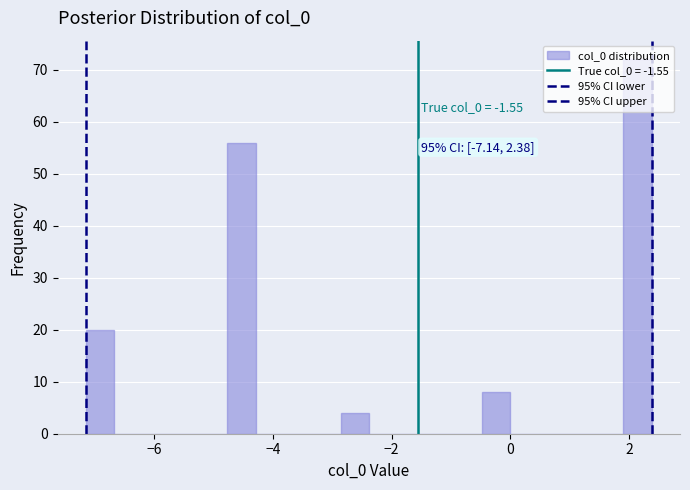

Around what value on the x-axis is the tallest bar? Give the approximate position of its centre, as read against the axis.

2.2